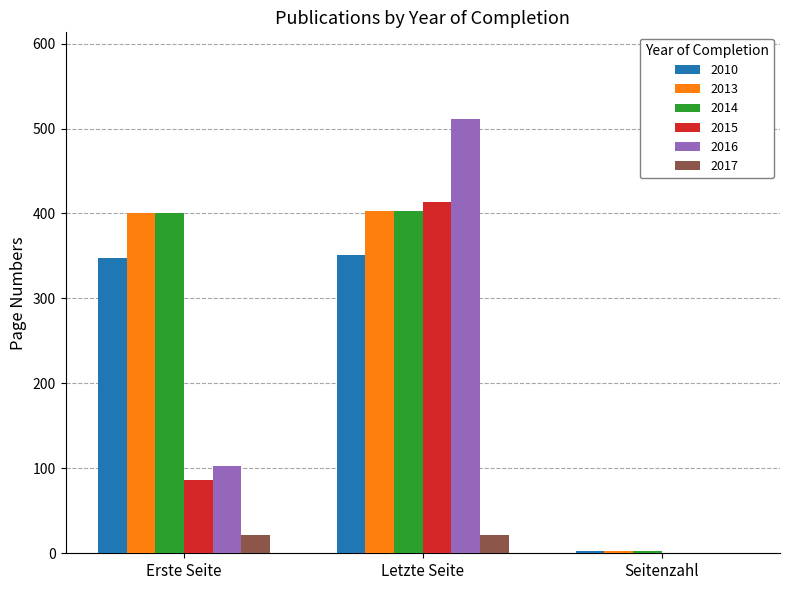

The 2017 series shows 21 at Letzte Seite. True or false?

True